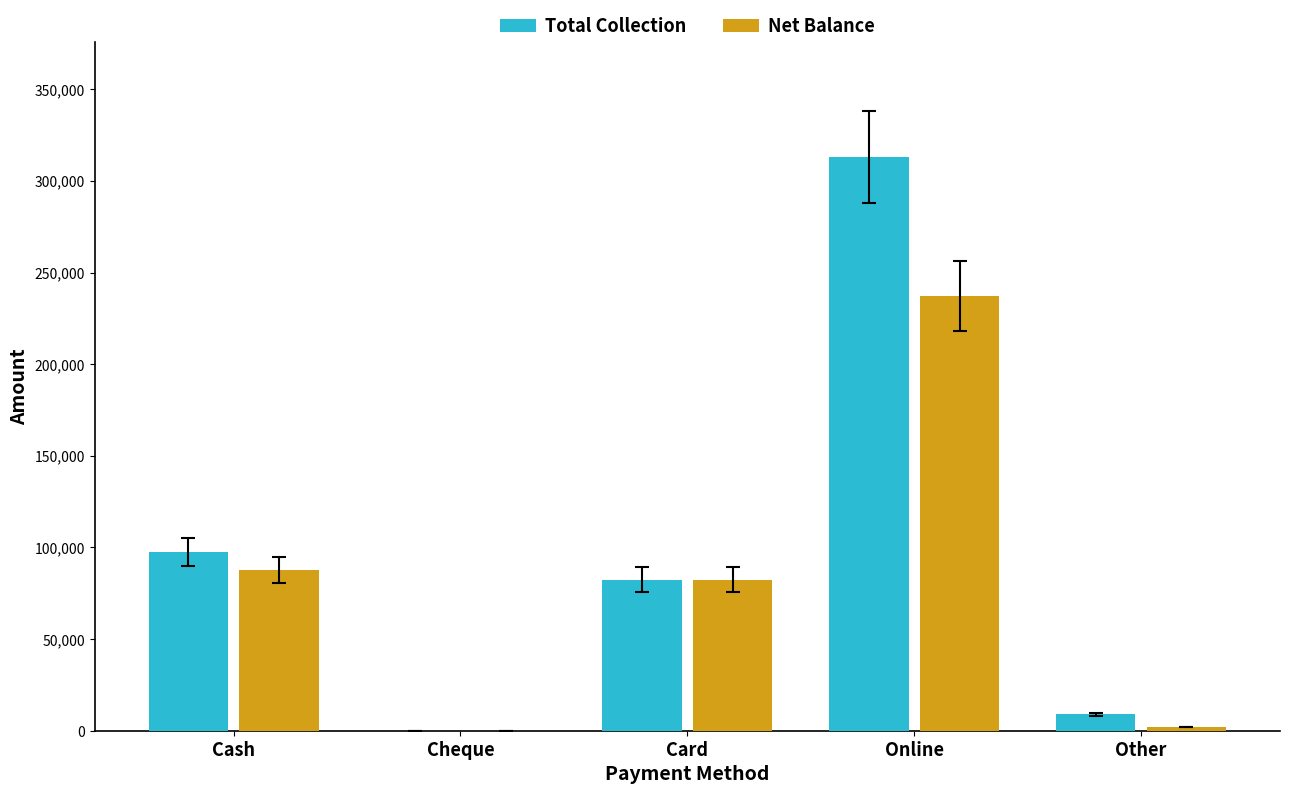

What is the sum of the Net Balance values at Other and Online?

239171